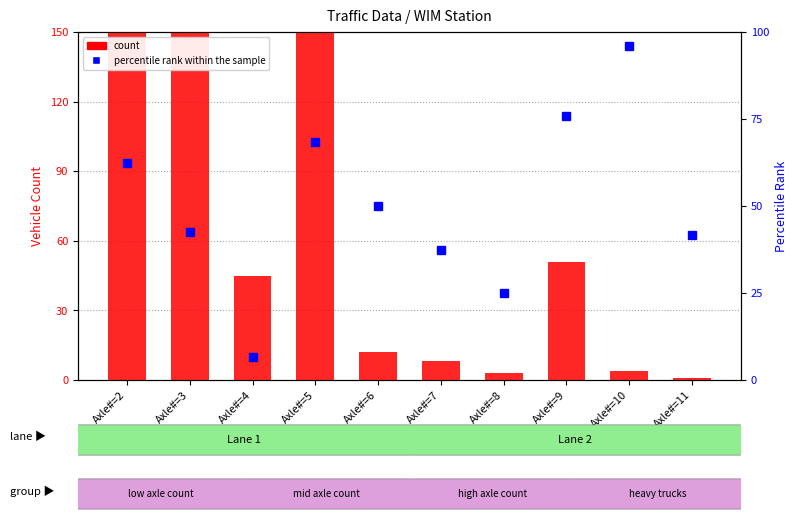

Are the bars horizontal?

No